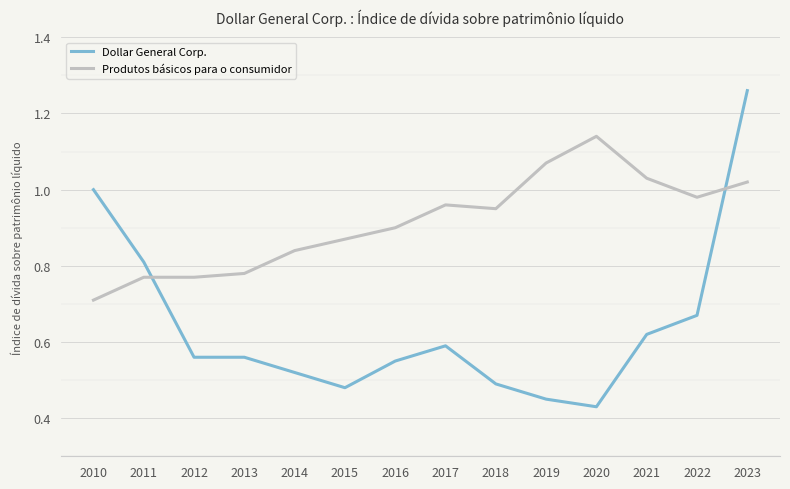

What is the sum of the Produtos básicos para o consumidor values at 2023 and 2022?

2.0